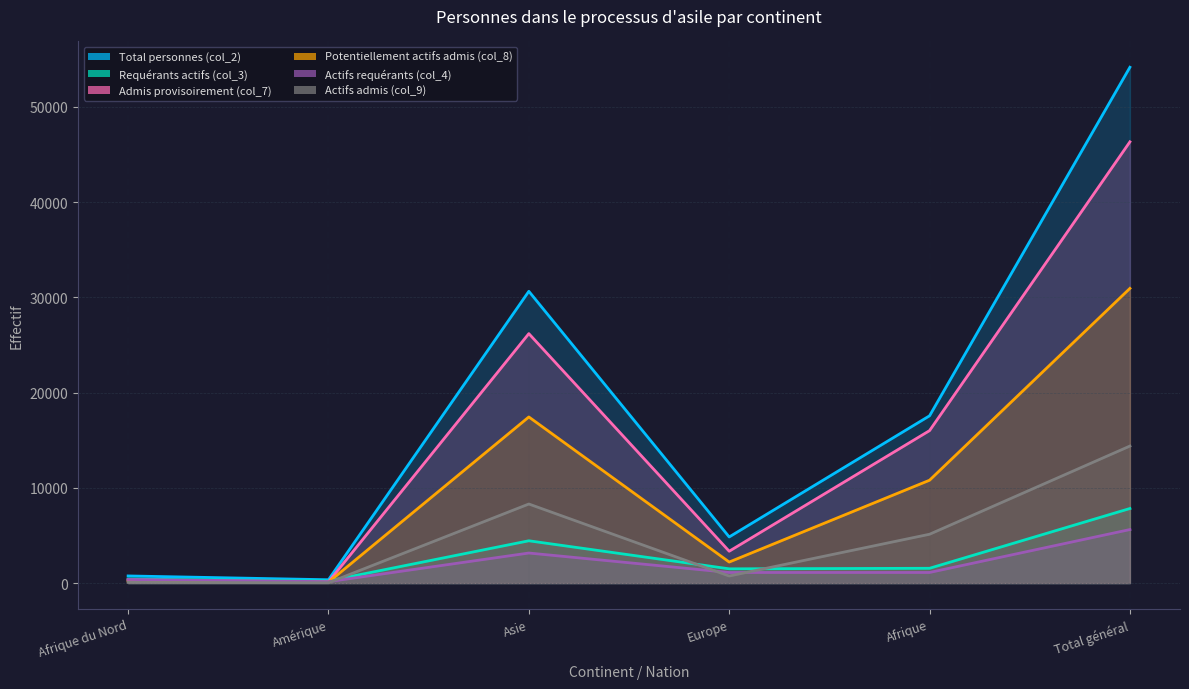

What is the average value of the Potentiellement actifs admis (col_8) series?

10287